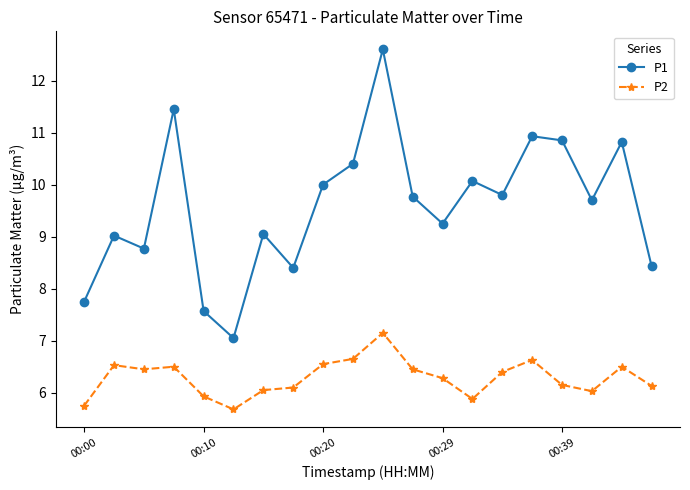

What is the maximum value shown in the chart?

12.6